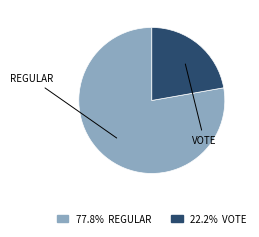

Count the number of slices in the pie.

2